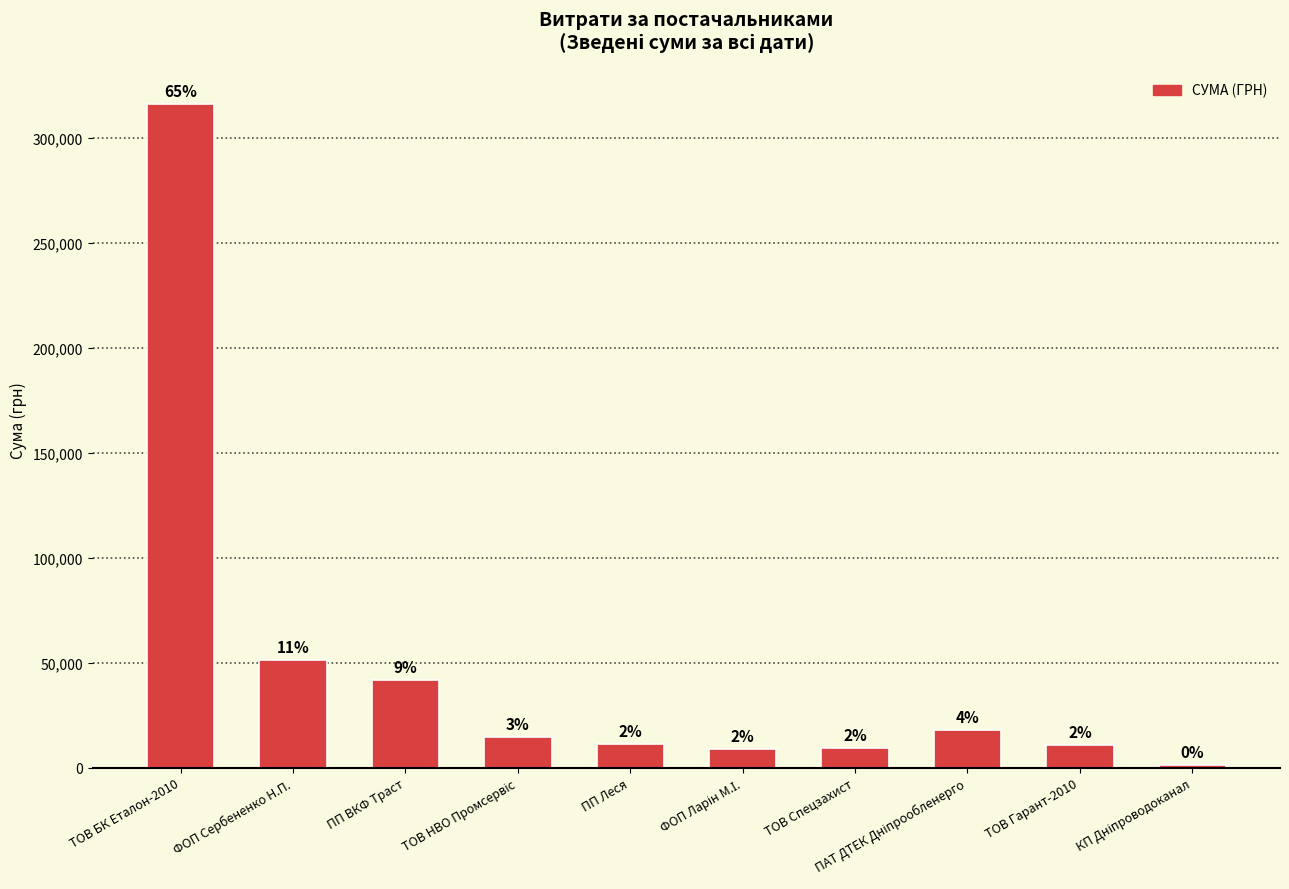

At which label does the data first exceed 14432?

ТОВ БК Еталон-2010